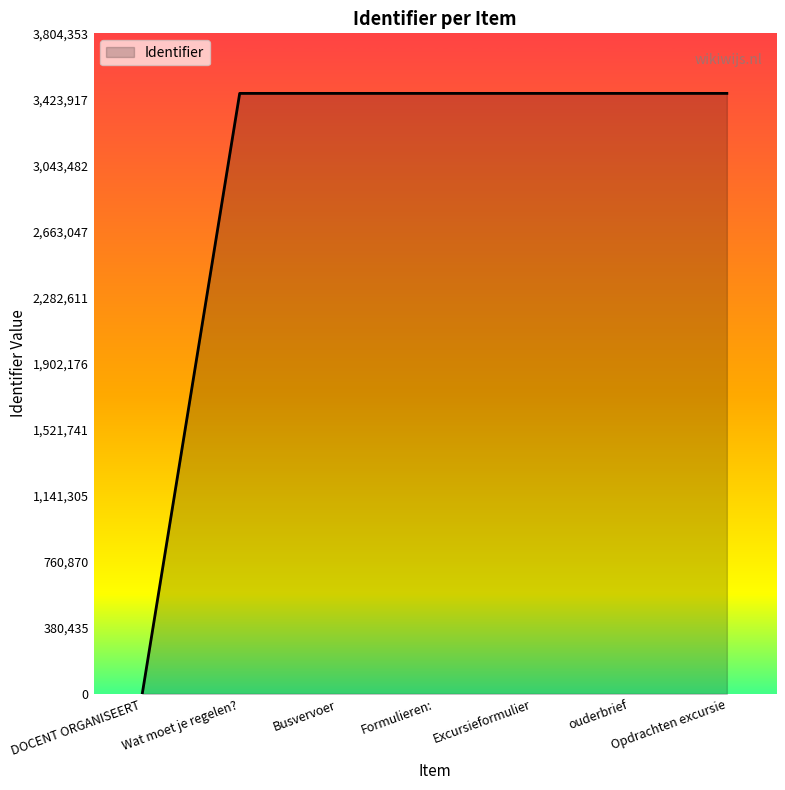

How many series are shown in this chart?

1